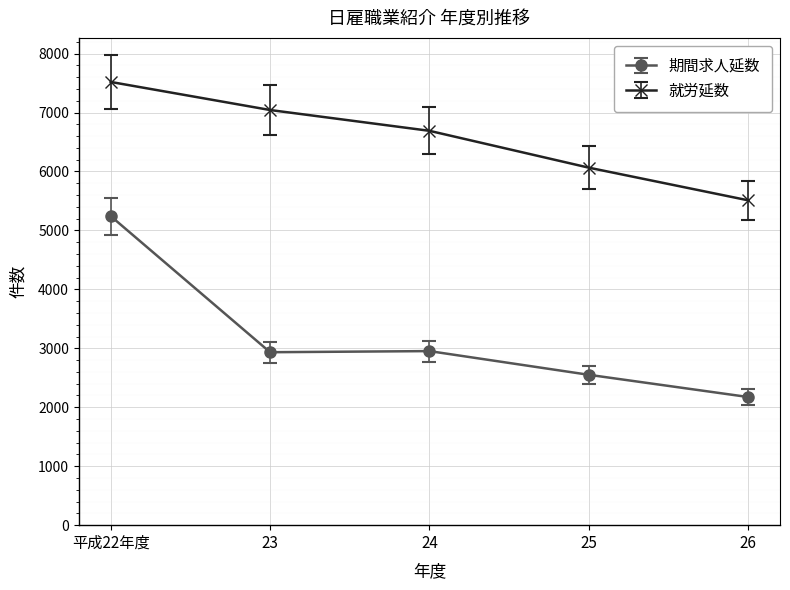

Rank the series at 25 from highest to lowest value.

就労延数, 期間求人延数